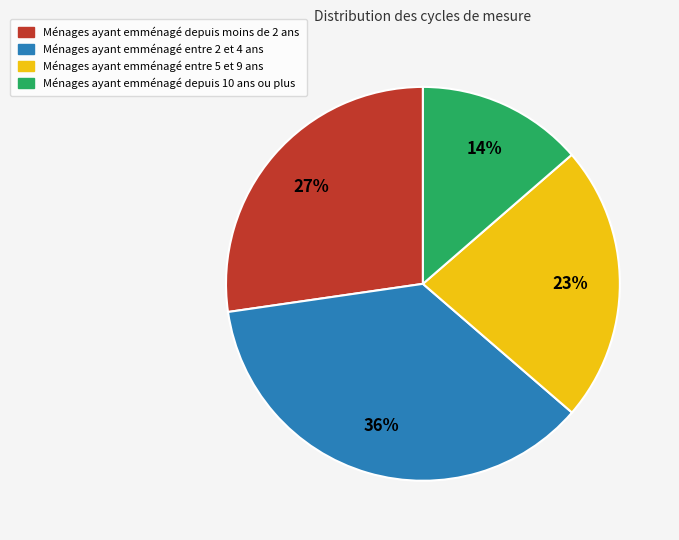

To the nearest percent, what is the average slice percentage?

25%